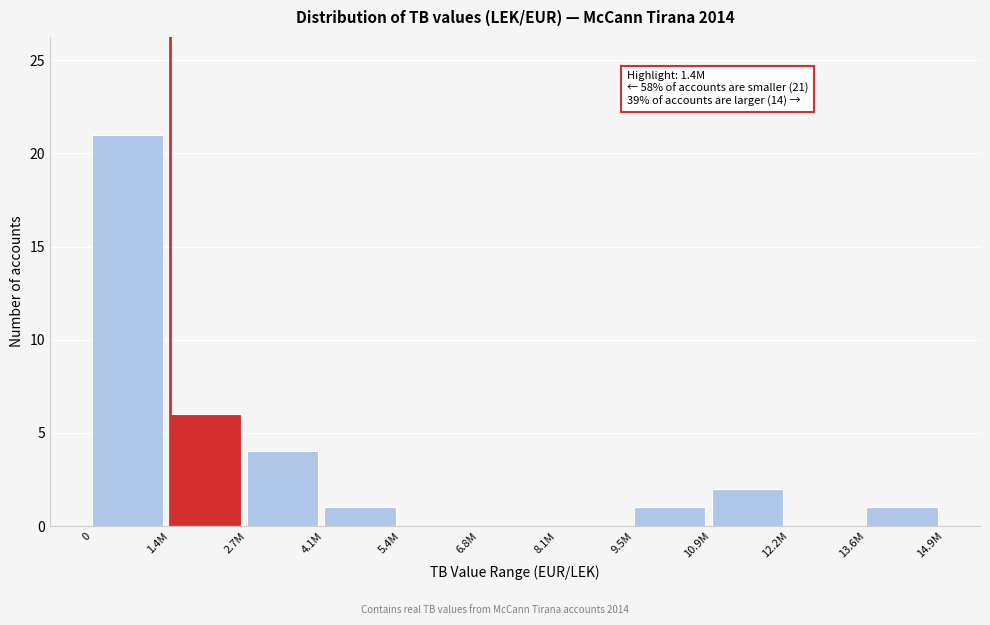

Reading left to right, what are all the values shown in this chart?

0=21	1.4M=6	2.7M=4	4.1M=1	5.4M=0	6.8M=0	8.1M=0	9.5M=1	10.9M=2	12.2M=0	13.6M=1